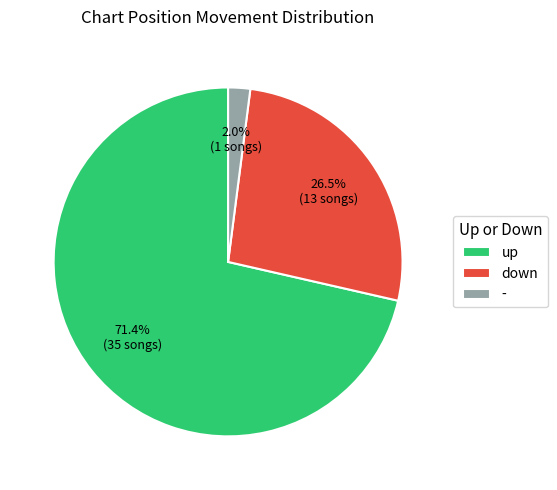

To the nearest percent, what portion does - represent?

2%